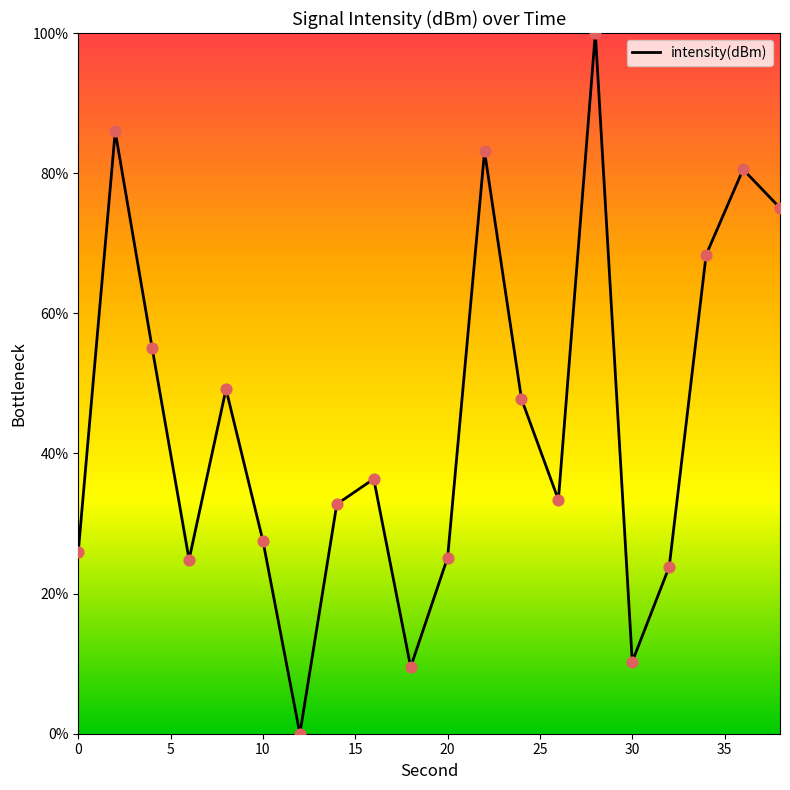

What is the greatest value displayed?

100.0